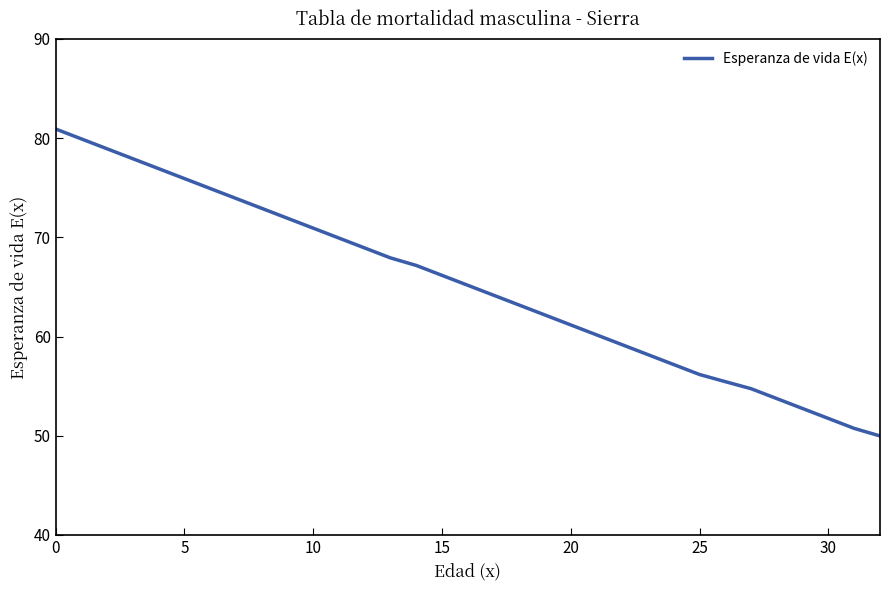

True or false: there are more than 0 points higher than both neighbors.

False